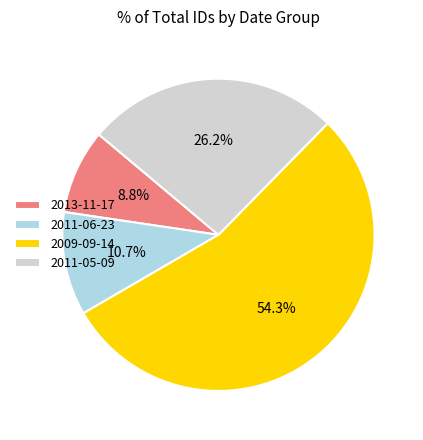

True or false: 2011-06-23 accounts for 11% of the total.

True